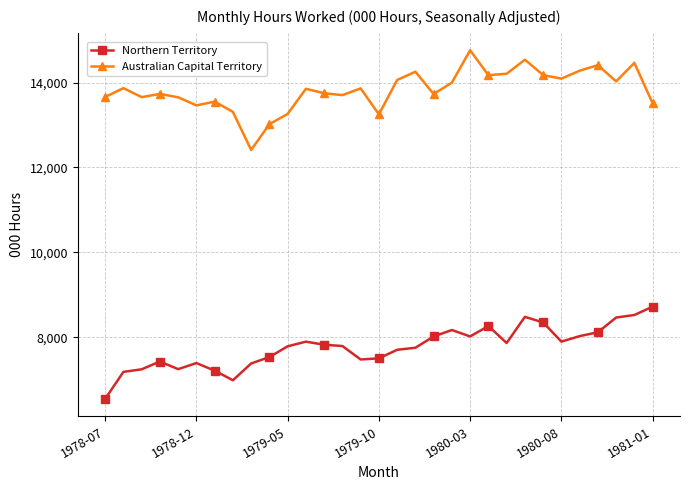

What is the greatest value displayed?

14760.2